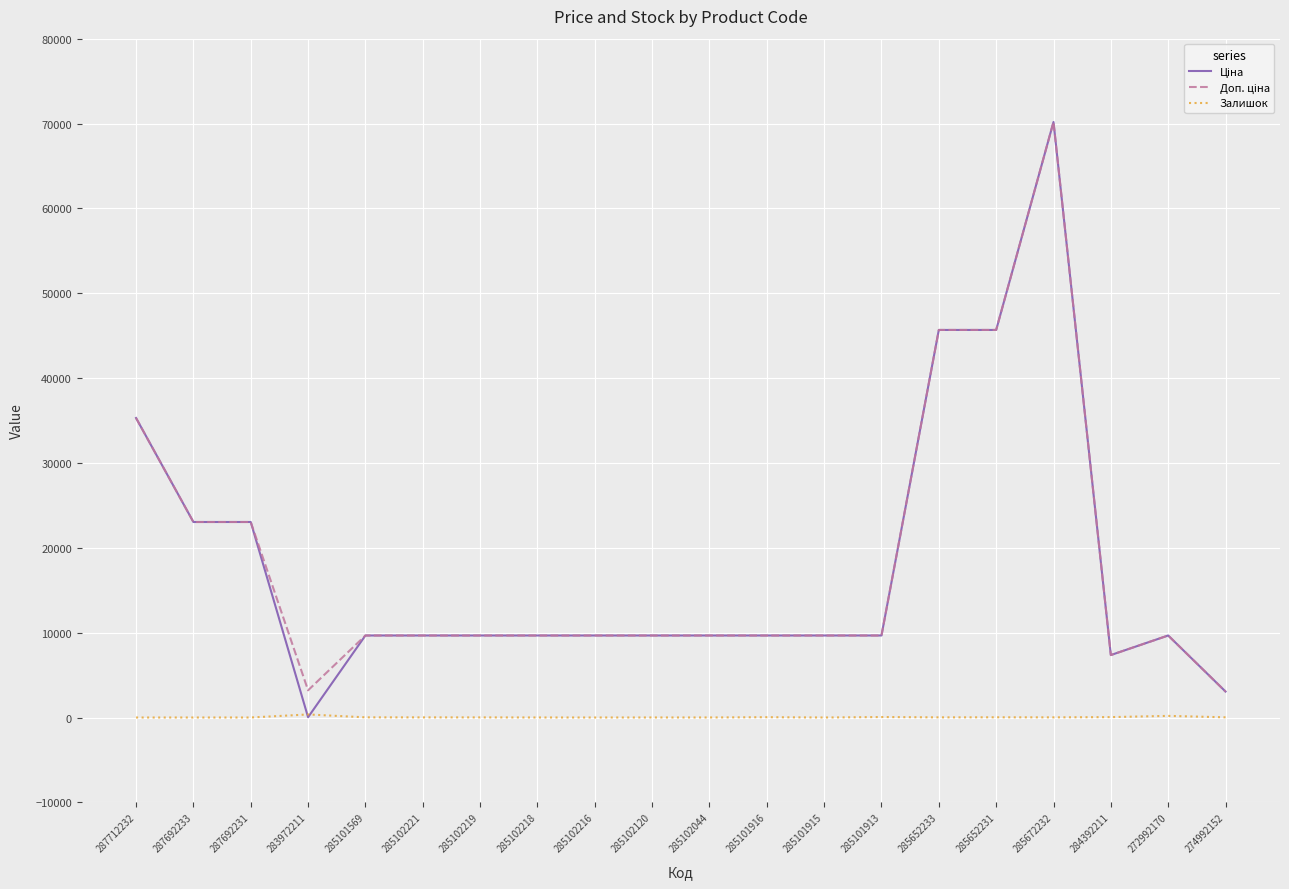

Which category has the highest value across all series?

285672232